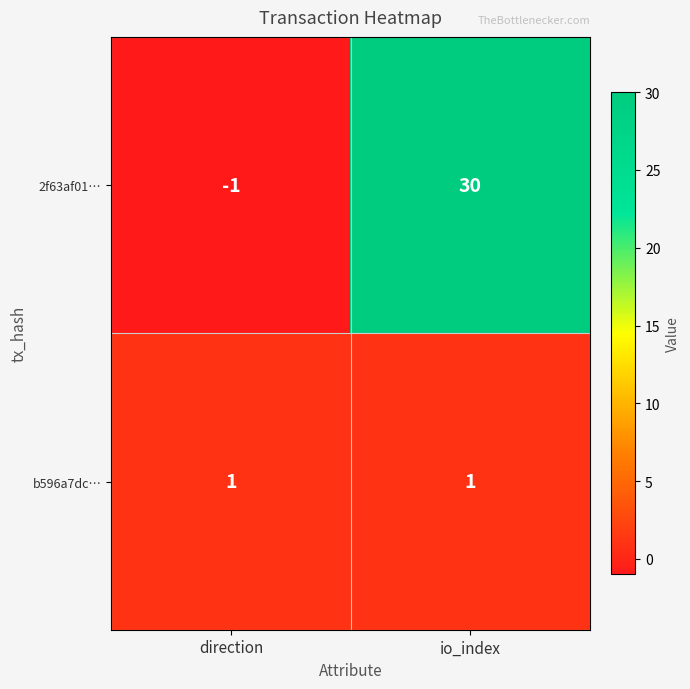

Which series has the widest spread of values?

2f63af01…